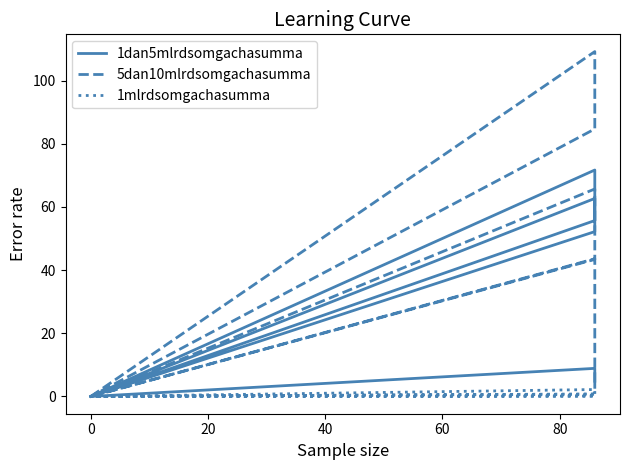

What are all the series names shown in the legend?

1dan5mlrdsomgachasumma, 5dan10mlrdsomgachasumma, 1mlrdsomgachasumma